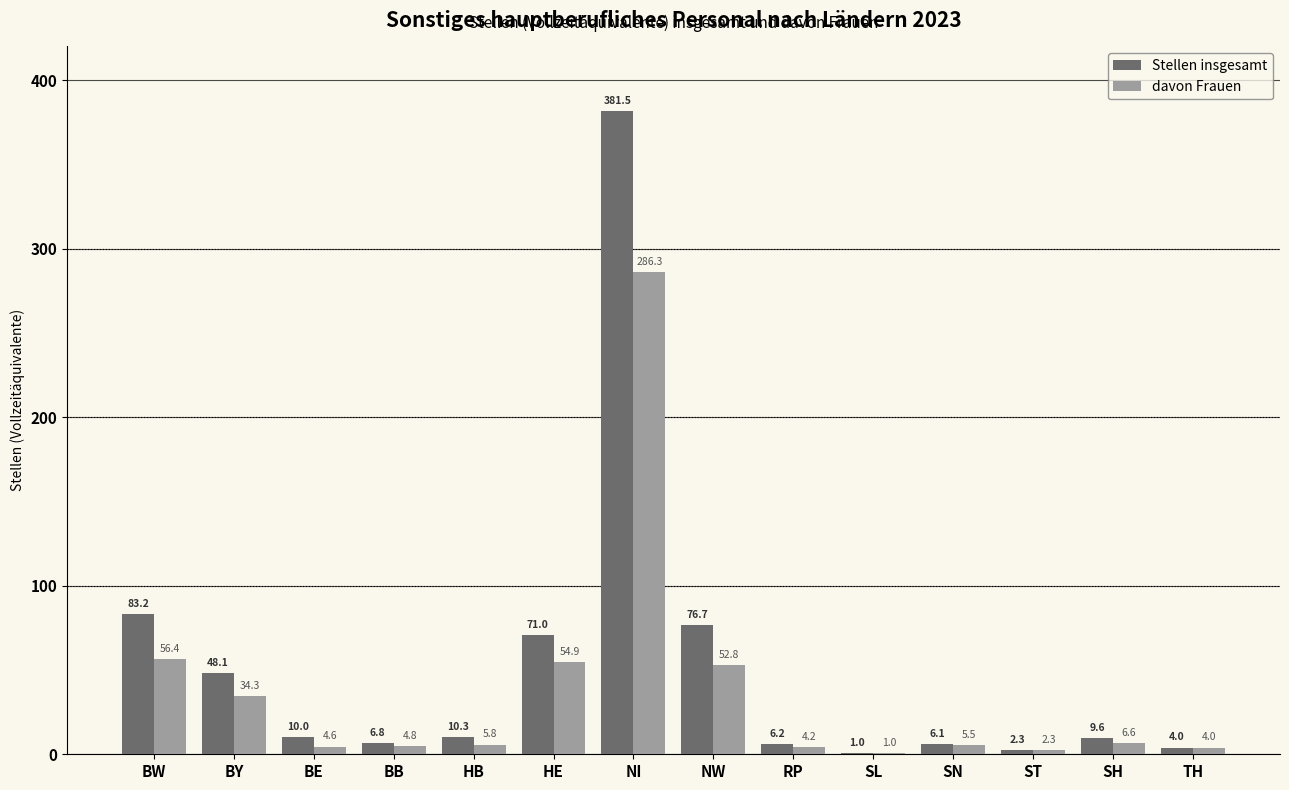

Is the value of davon Frauen at RP greater than the value of Stellen insgesamt at SL?

Yes